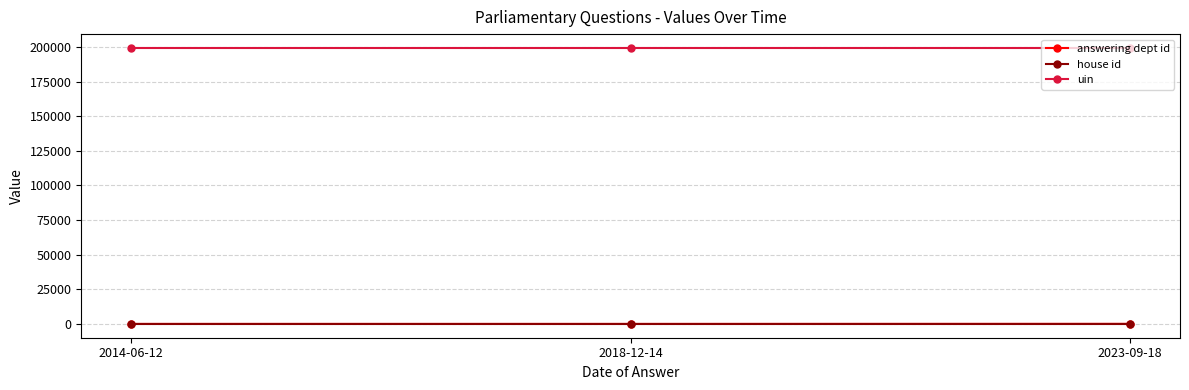

The value of uin at 2018-12-14 is 199336. True or false?

True